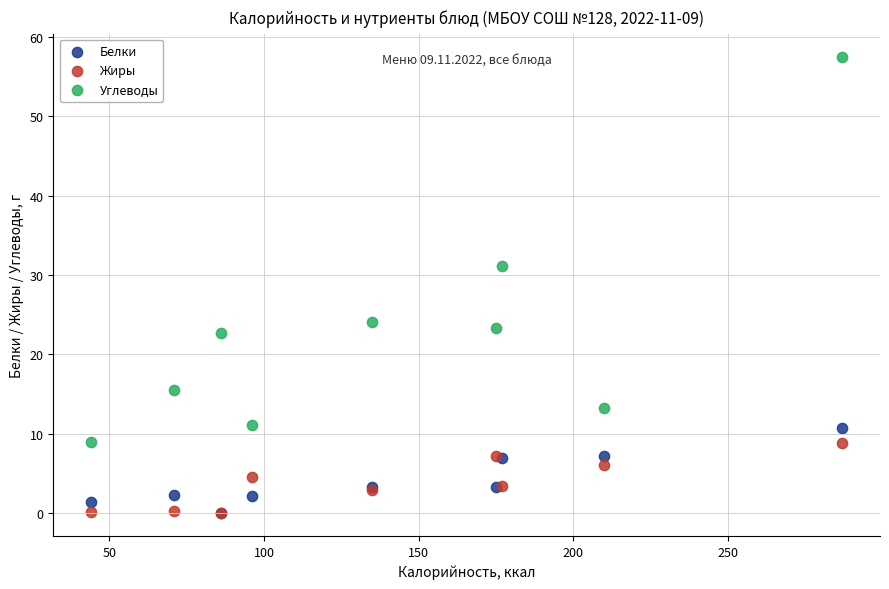

What are all the series names shown in the legend?

Белки, Жиры, Углеводы